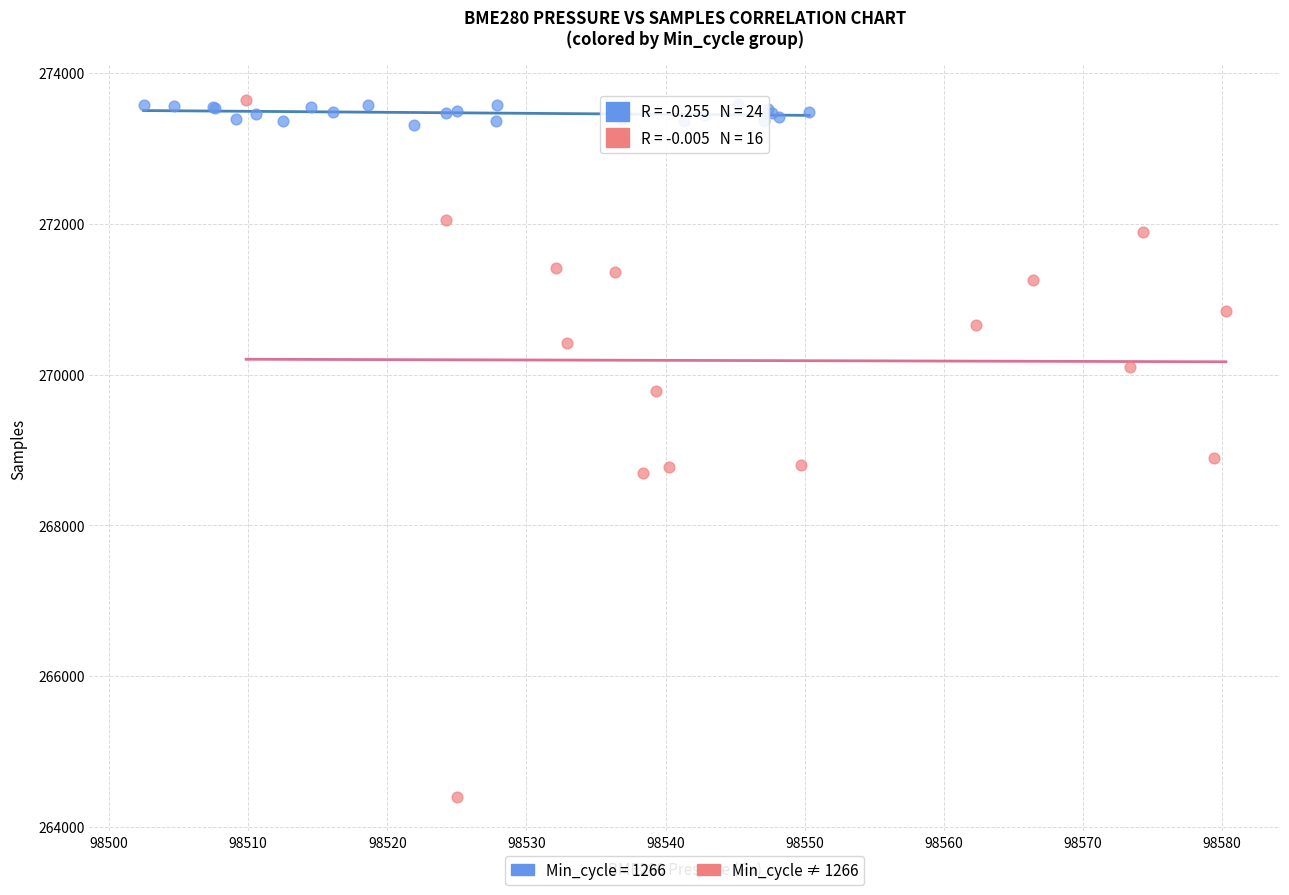

Which series has the largest Y range (max minus min)?

Min_cycle ≠ 1266